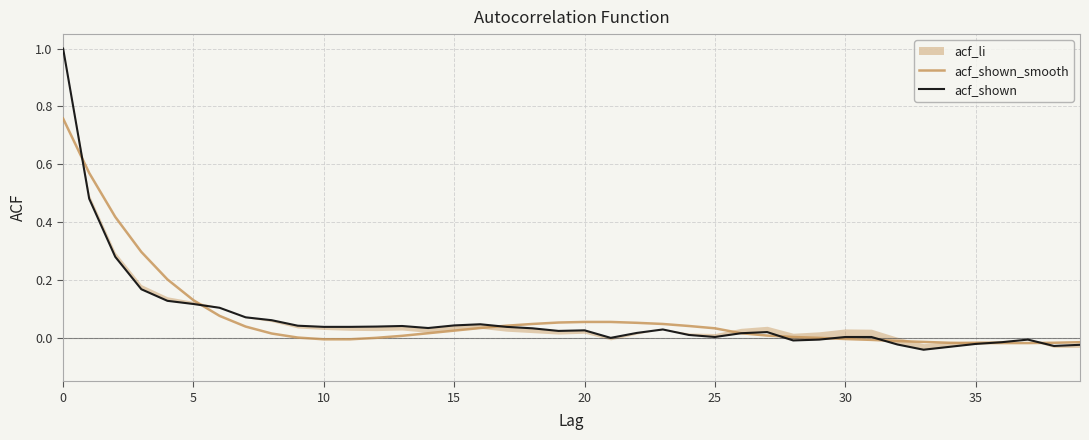

What is the maximum value shown in the chart?

1.0